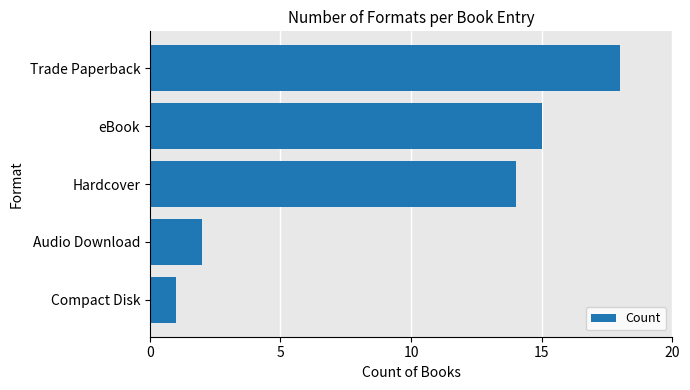

How many data points are less than 14?

2